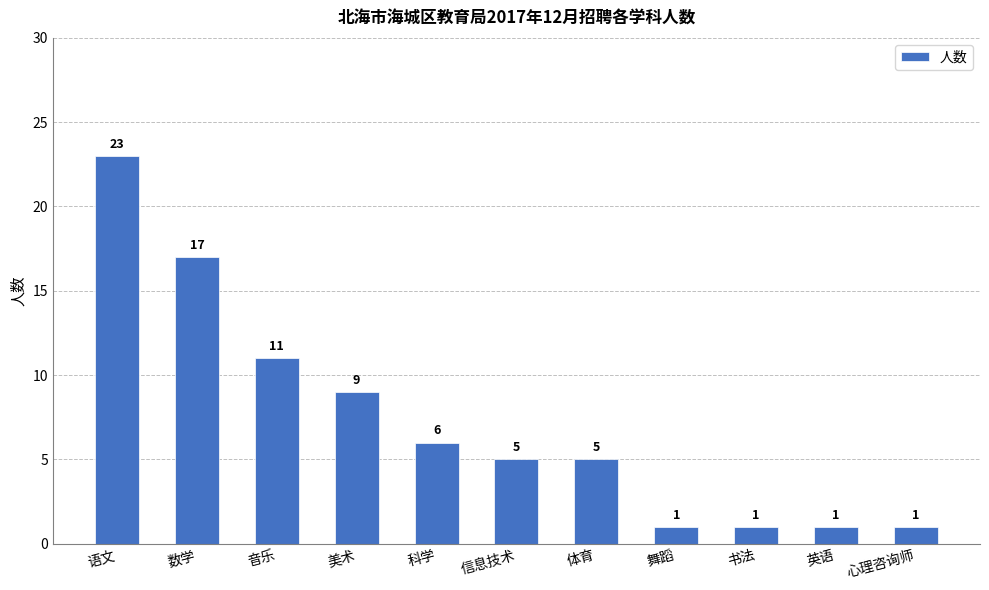

What is the change in value from 语文 to 数学?

-6